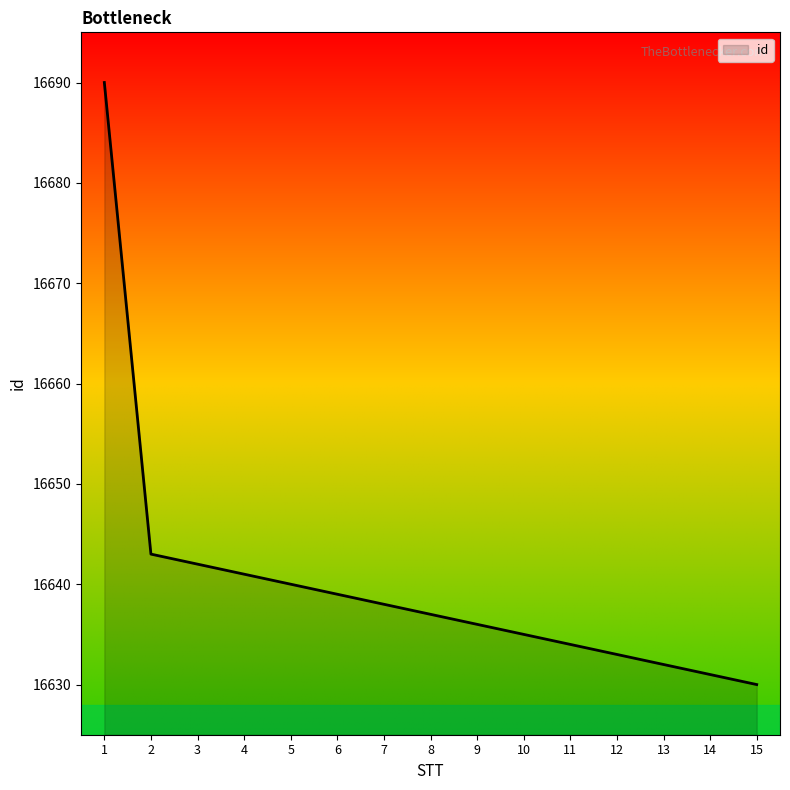

List the labels in order of value, largest first.

1, 2, 3, 4, 5, 6, 7, 8, 9, 10, 11, 12, 13, 14, 15